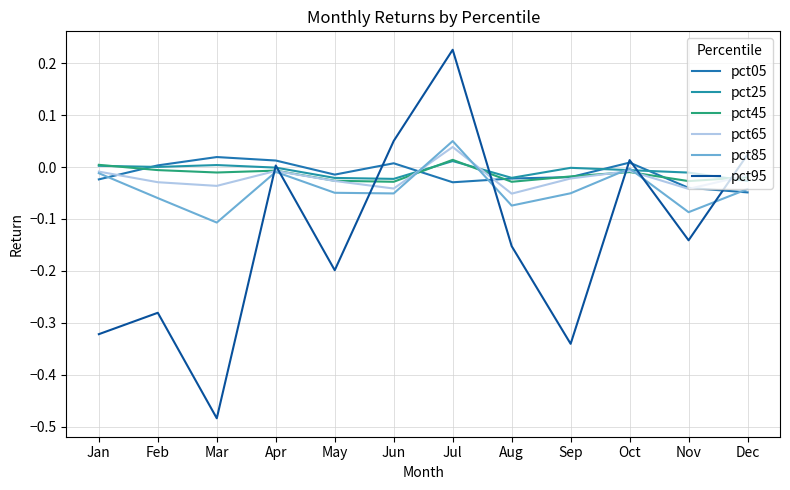

What is the smallest value displayed?

-0.5